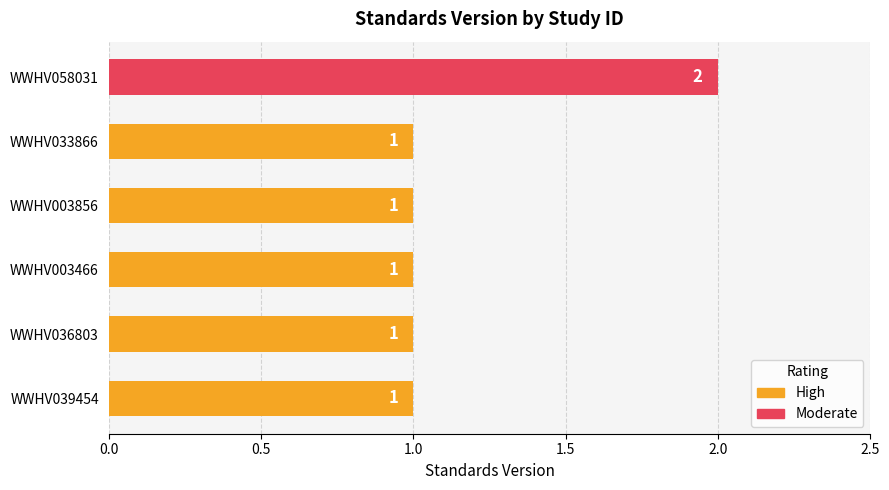

The value at WWHV003466 is 1. True or false?

False